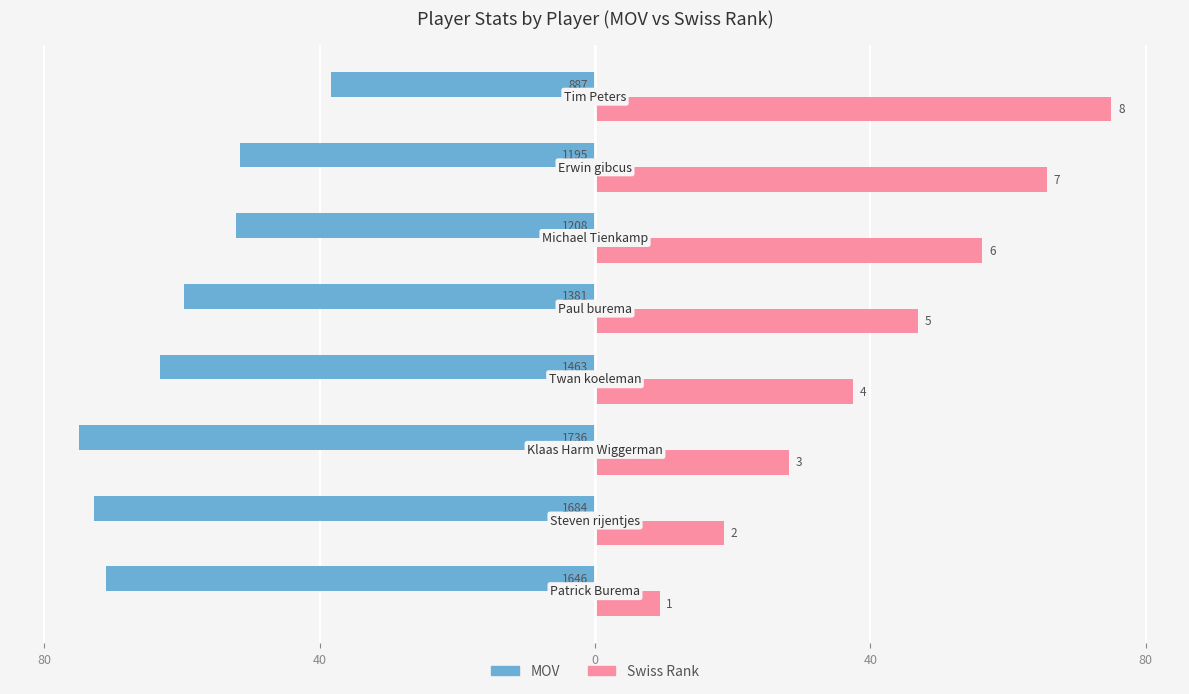

What is the maximum value for MOV?

-38.3